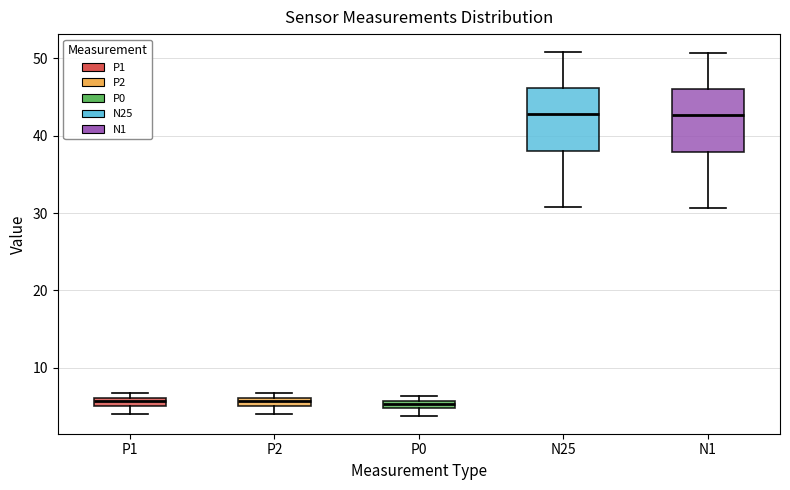

Where does the upper whisker of the box for N25 end on the y-axis? The values are not printed on the chart, so give them approximately, as read against the axis.

51